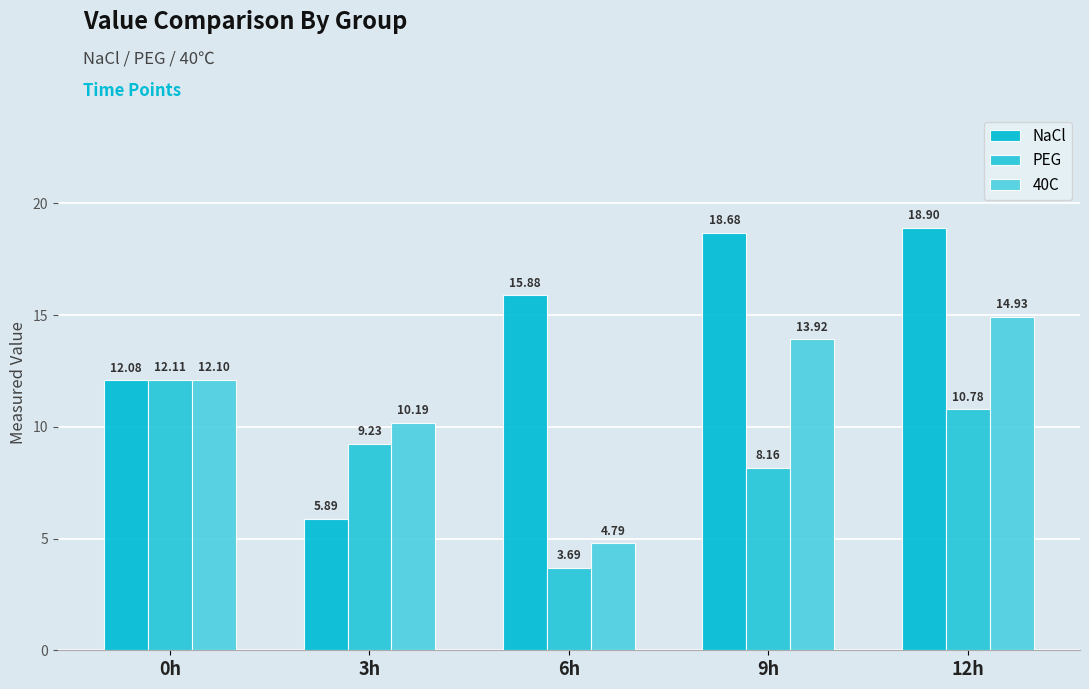

The value of NaCl at 9h is 30.3. True or false?

False